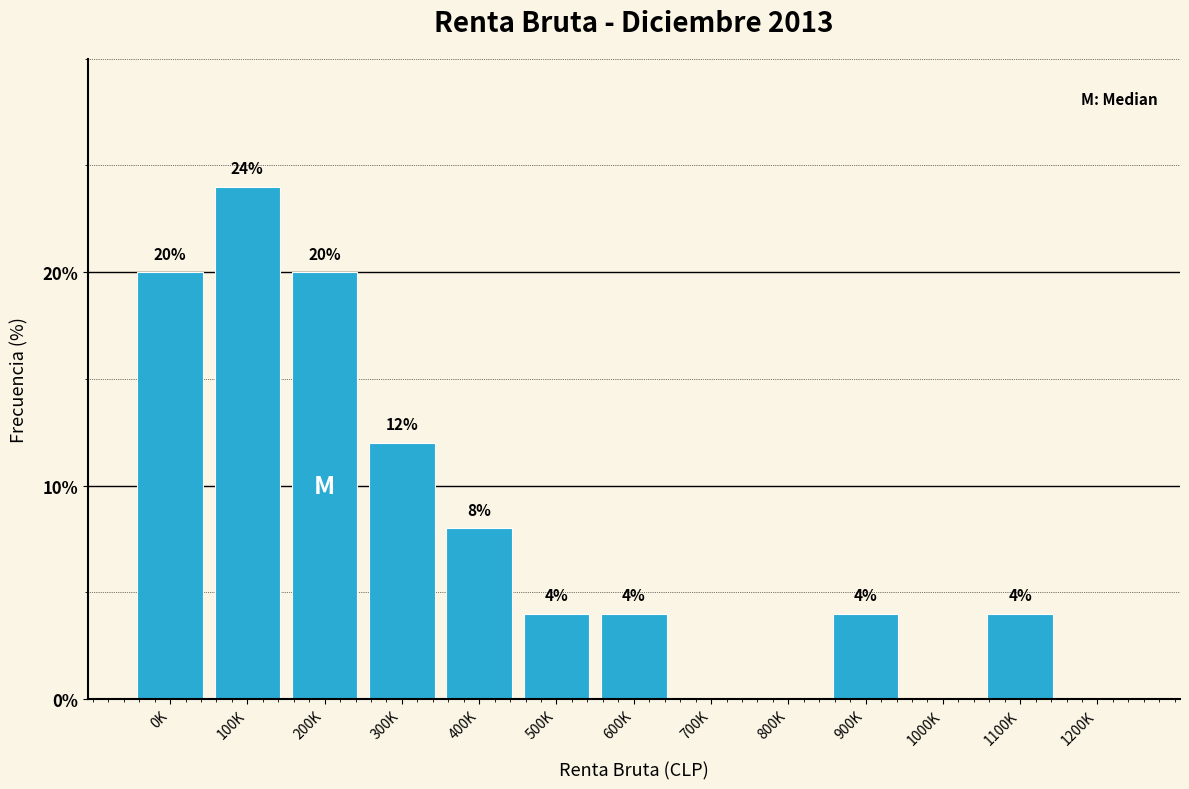

Reading left to right, transcribe all the data shown in this chart.

0K=20	100K=24	200K=20	300K=12	400K=8	500K=4	600K=4	700K=0	800K=0	900K=4	1000K=0	1100K=4	1200K=0